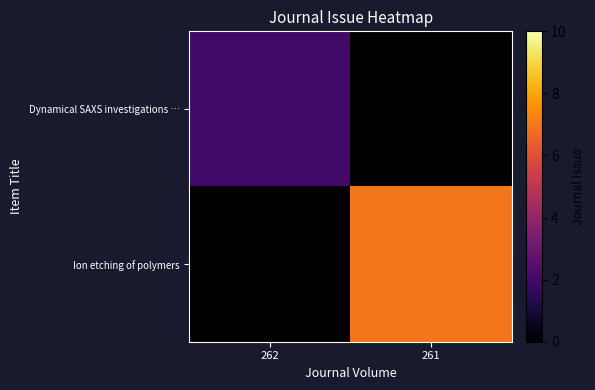

What is the minimum value shown in the chart?

2.0